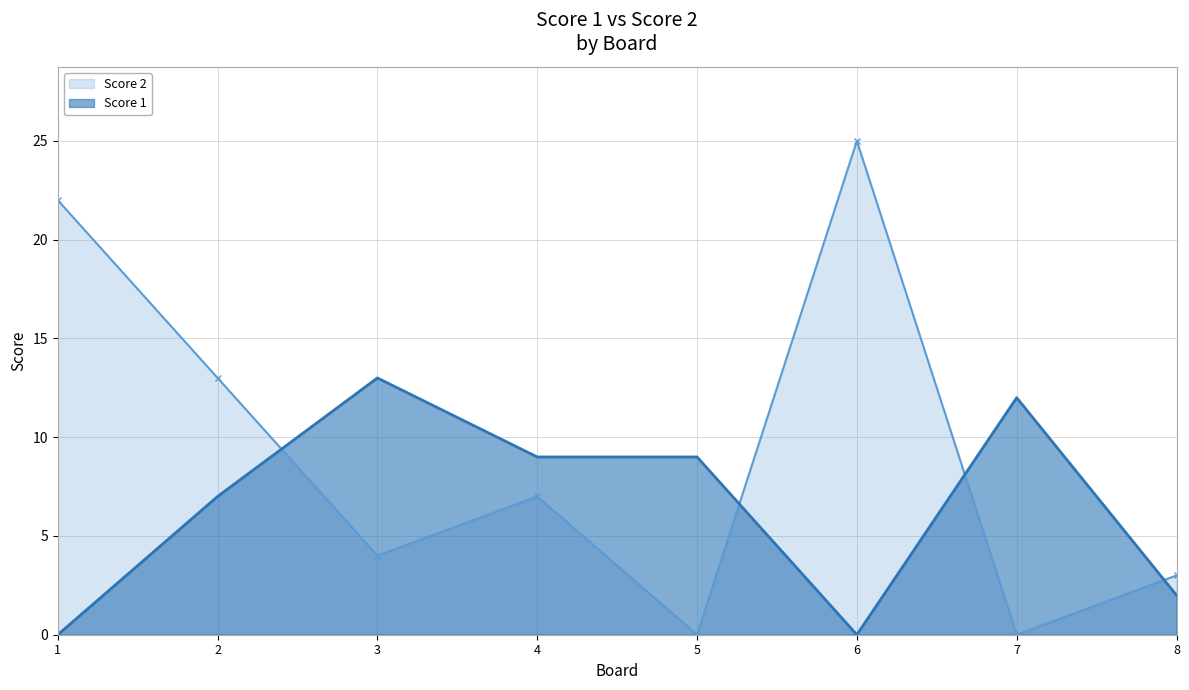

Reading left to right, transcribe all the data shown in this chart.

Score 2: 1=22	2=13	3=4	4=7	5=0	6=25	7=0	8=3
Score 1: 1=0	2=7	3=13	4=9	5=9	6=0	7=12	8=2